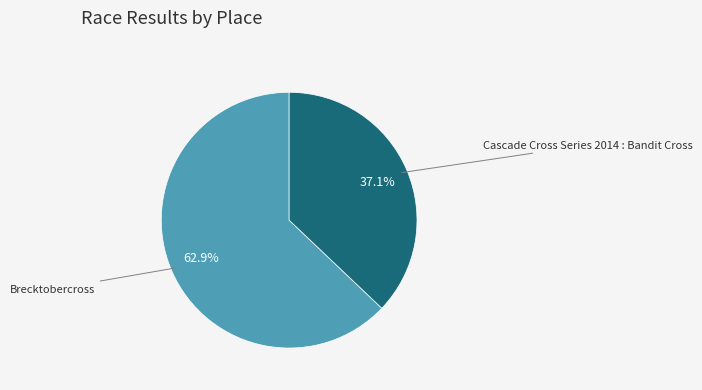

What percentage is NOT represented by Brecktobercross?

37.1%